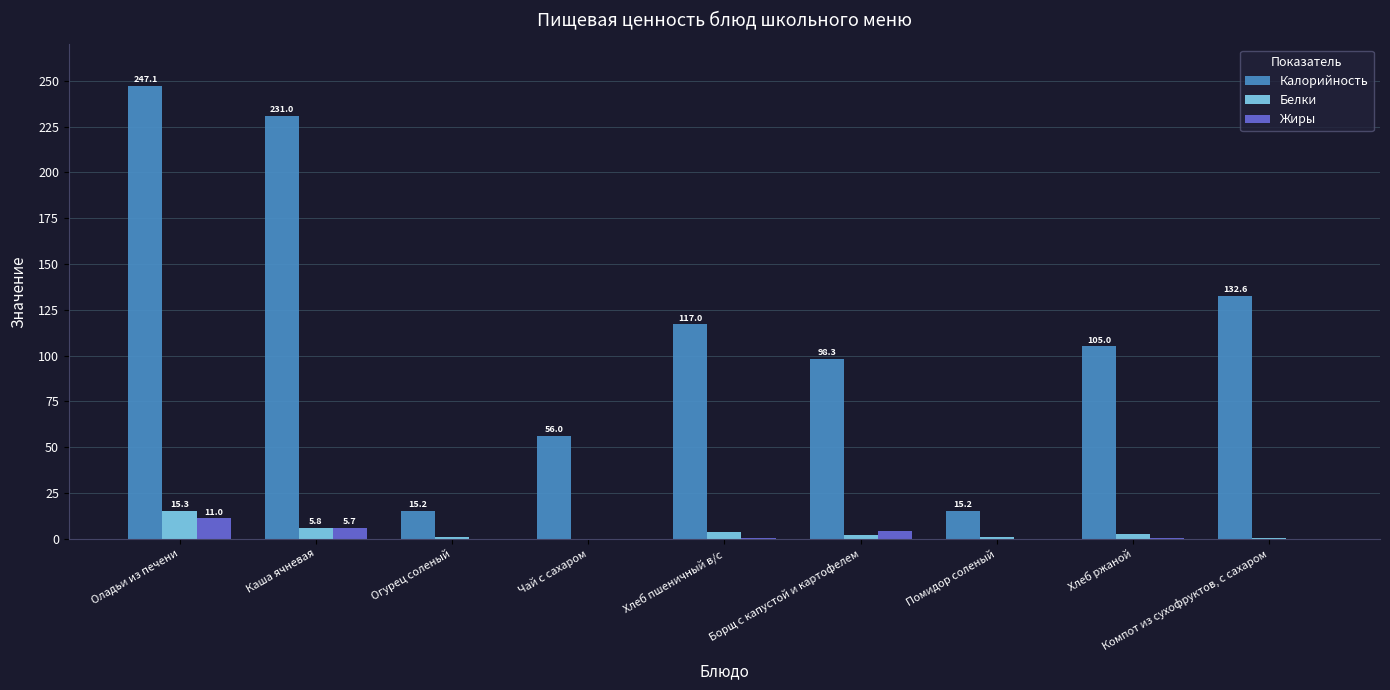

What is the maximum value shown in the chart?

247.1